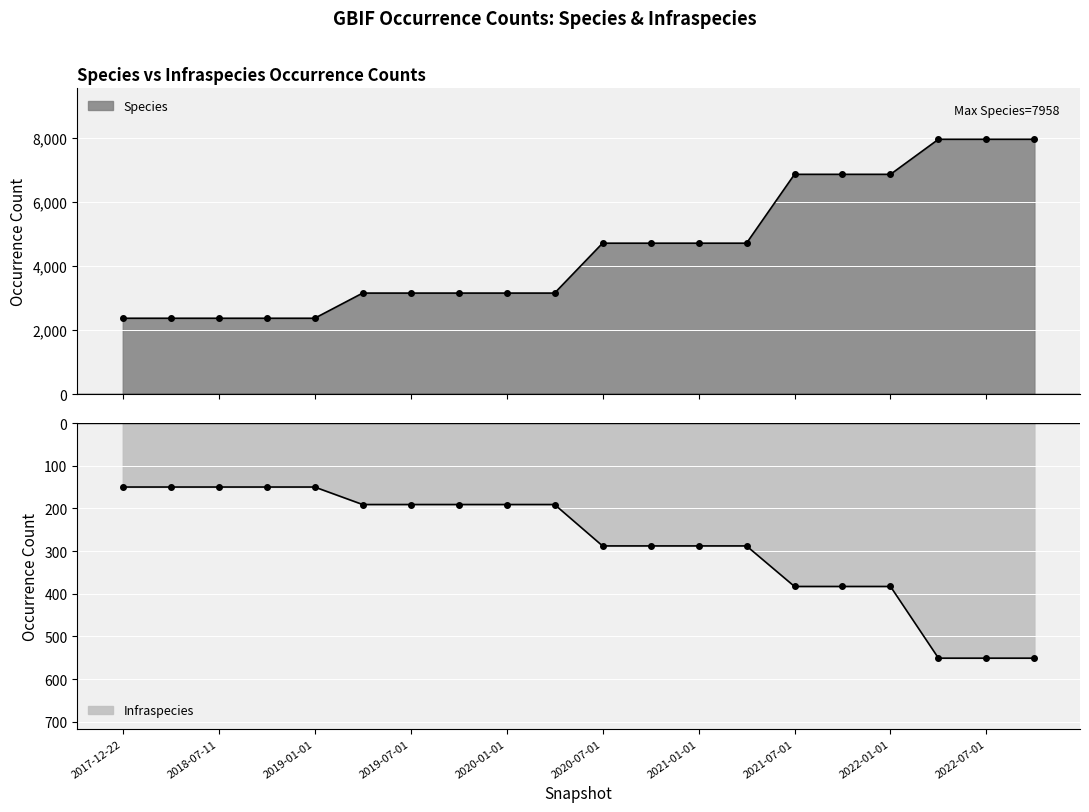

Which series has the largest total across all categories?

Species